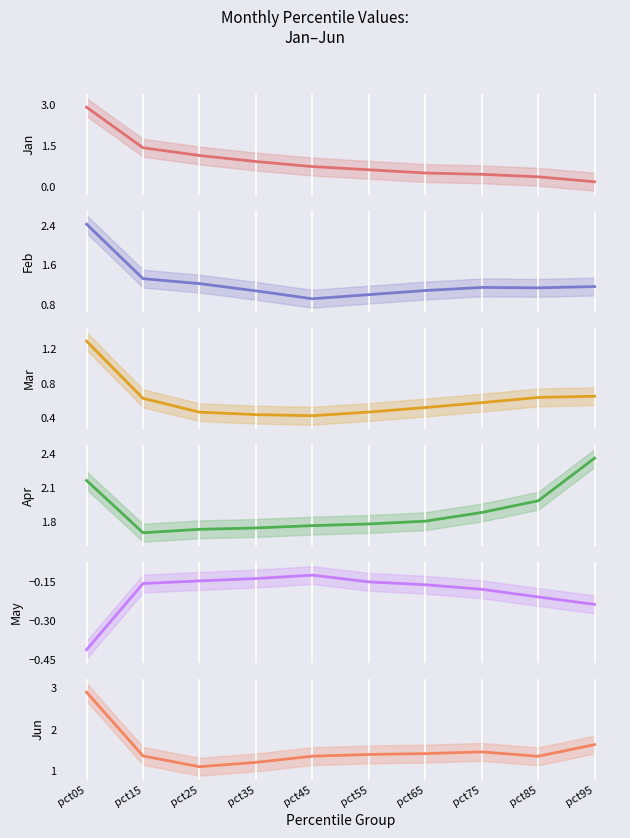

Reading left to right, extract all data points from this chart.

Jan: 2.9	1.4	1.1	0.9	0.7	0.6	0.5	0.4	0.4	0.2
Feb: 2.4	1.3	1.2	1.1	0.9	1.0	1.1	1.2	1.1	1.2
Mar: 1.3	0.6	0.5	0.4	0.4	0.5	0.5	0.6	0.6	0.7
Apr: 2.2	1.7	1.7	1.8	1.8	1.8	1.8	1.9	2.0	2.4
May: -0.4	-0.2	-0.1	-0.1	-0.1	-0.2	-0.2	-0.2	-0.2	-0.2
Jun: 2.9	1.4	1.1	1.2	1.4	1.4	1.4	1.5	1.4	1.6